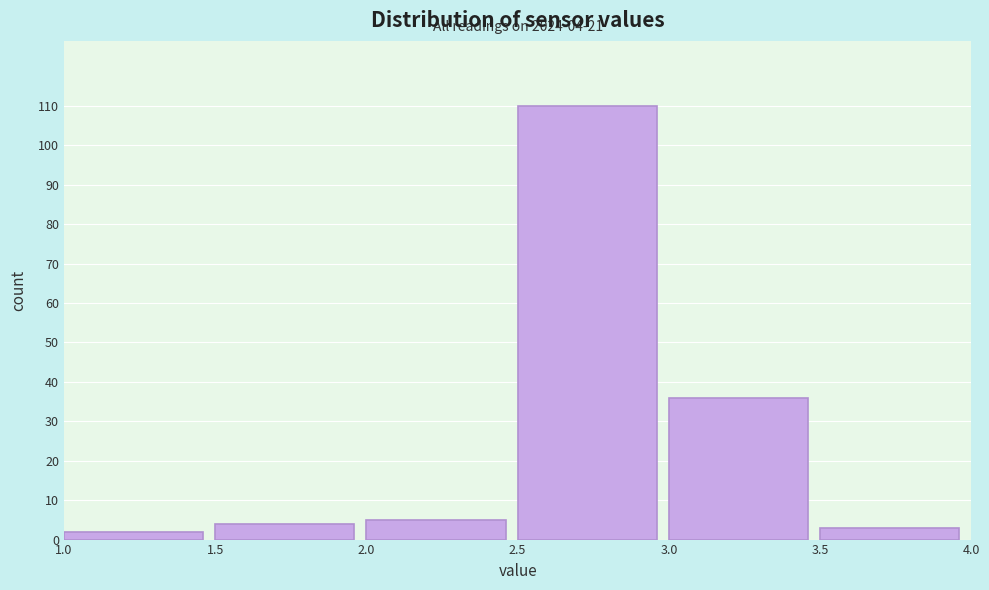

Which range on the x-axis has the tallest bar?

2.5 to 3.0